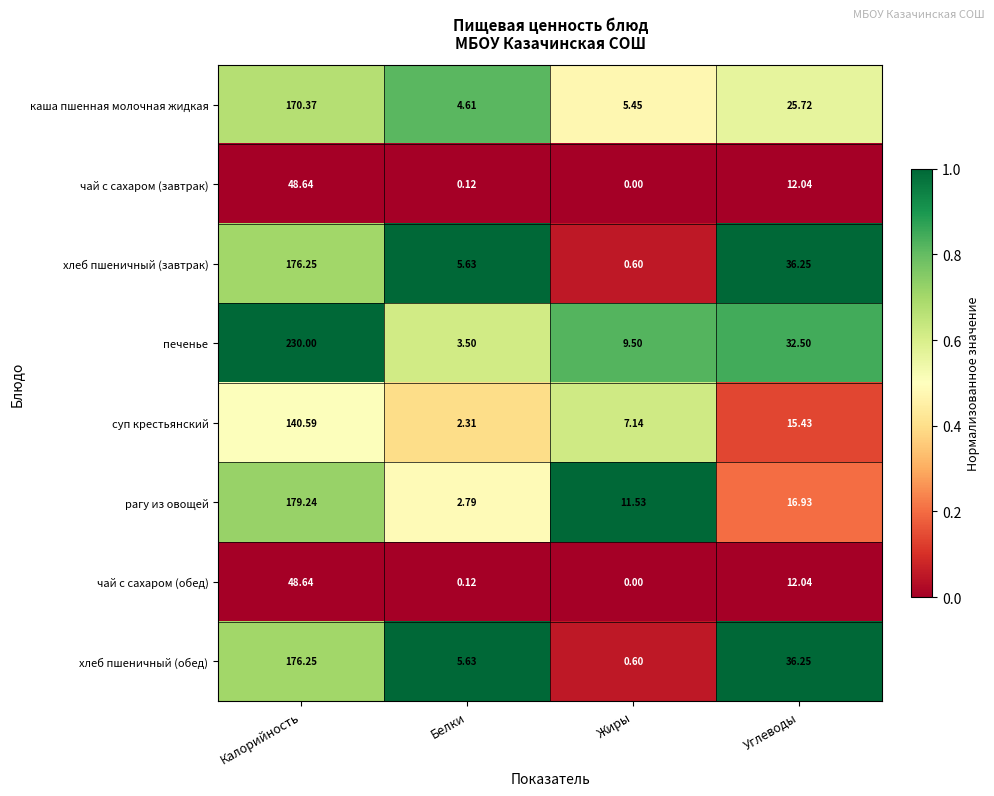

At which label is печенье closest to 116?

Углеводы